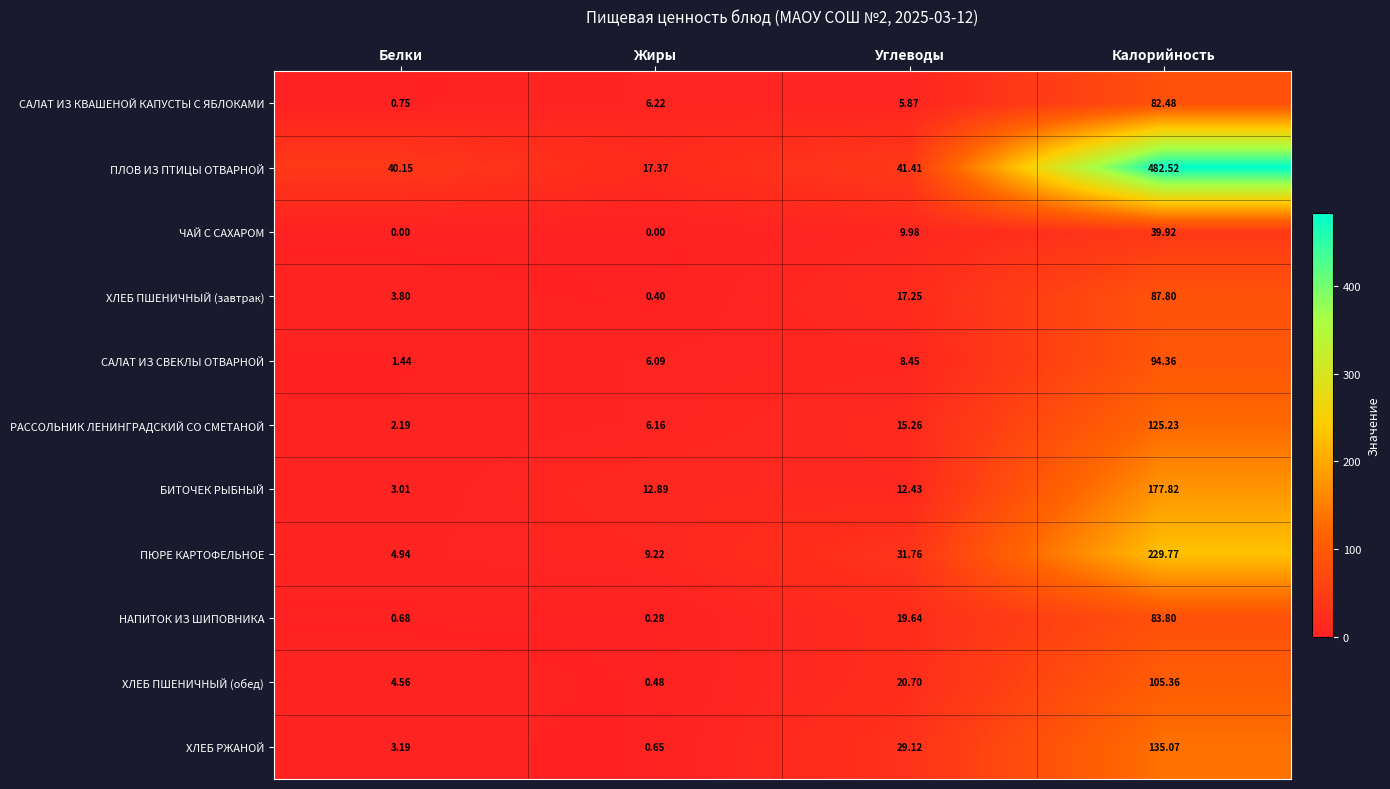

Rank the series by their maximum value, from lowest to highest.

ЧАЙ С САХАРОМ, САЛАТ ИЗ КВАШЕНОЙ КАПУСТЫ С ЯБЛОКАМИ, НАПИТОК ИЗ ШИПОВНИКА, ХЛЕБ ПШЕНИЧНЫЙ (завтрак), САЛАТ ИЗ СВЕКЛЫ ОТВАРНОЙ, ХЛЕБ ПШЕНИЧНЫЙ (обед), РАССОЛЬНИК ЛЕНИНГРАДСКИЙ СО СМЕТАНОЙ, ХЛЕБ РЖАНОЙ, БИТОЧЕК РЫБНЫЙ, ПЮРЕ КАРТОФЕЛЬНОЕ, ПЛОВ ИЗ ПТИЦЫ ОТВАРНОЙ